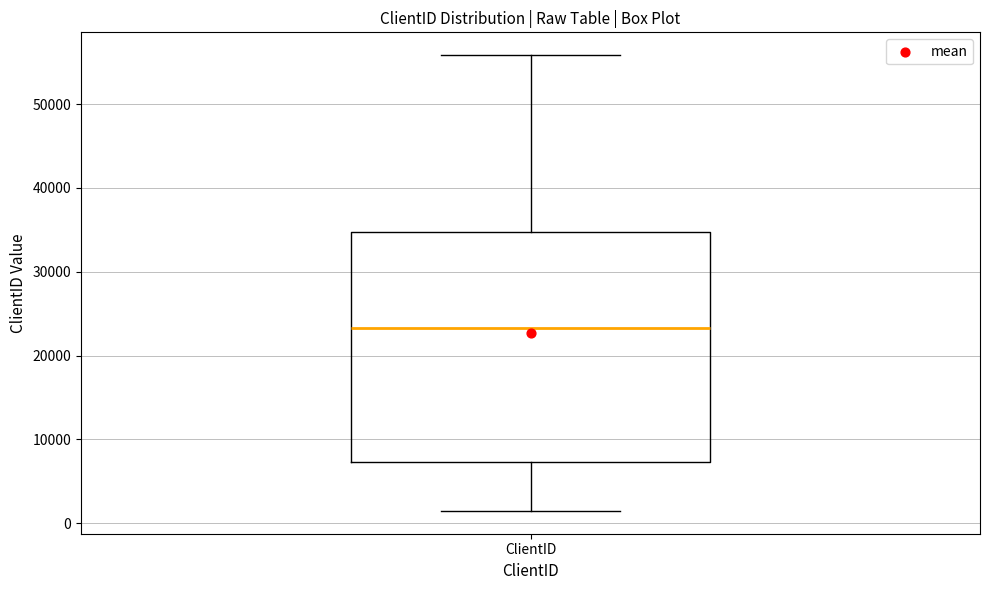

Where does the median line of the box for ClientID sit on the y-axis? The values are not printed on the chart, so give them approximately, as read against the axis.

23000